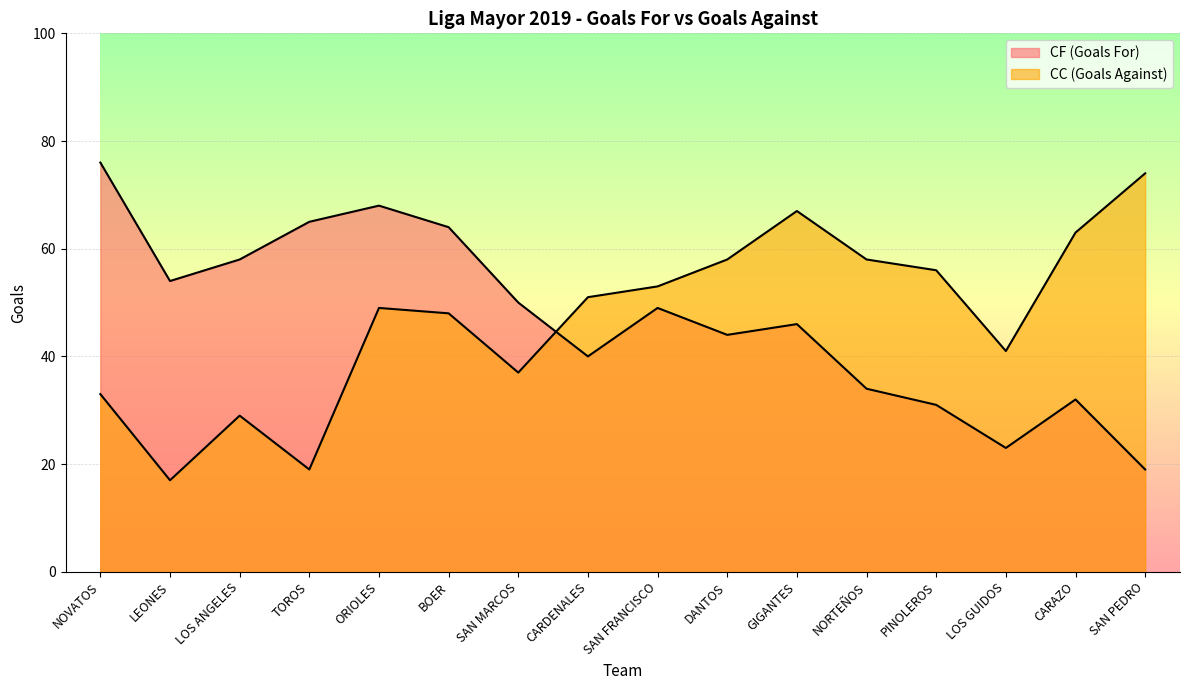

At DANTOS, list the series in order from smallest to largest.

CF (Goals For), CC (Goals Against)